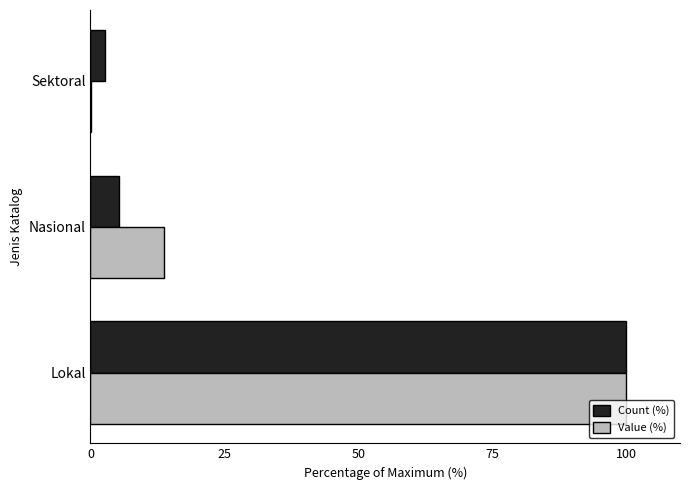

Is the value of Count (%) at Lokal greater than the value of Value (%) at Sektoral?

Yes